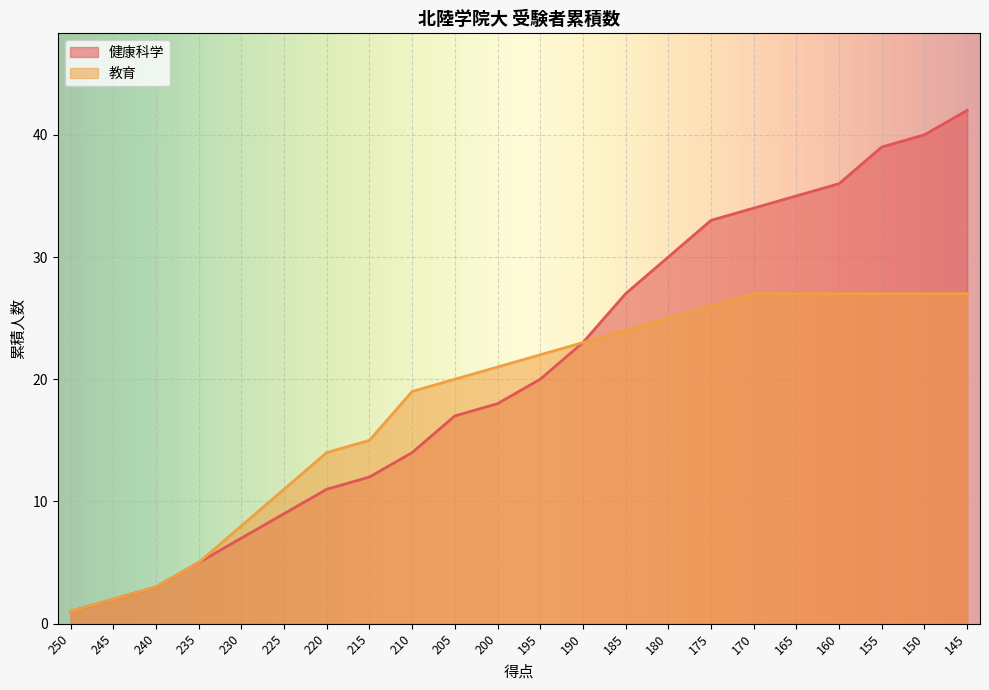

Reading left to right, what are all the values shown in this chart?

健康科学: 250=1	245=2	240=3	235=5	230=7	225=9	220=11	215=12	210=14	205=17	200=18	195=20	190=23	185=27	180=30	175=33	170=34	165=35	160=36	155=39	150=40	145=42
教育: 250=1	245=2	240=3	235=5	230=8	225=11	220=14	215=15	210=19	205=20	200=21	195=22	190=23	185=24	180=25	175=26	170=27	165=27	160=27	155=27	150=27	145=27